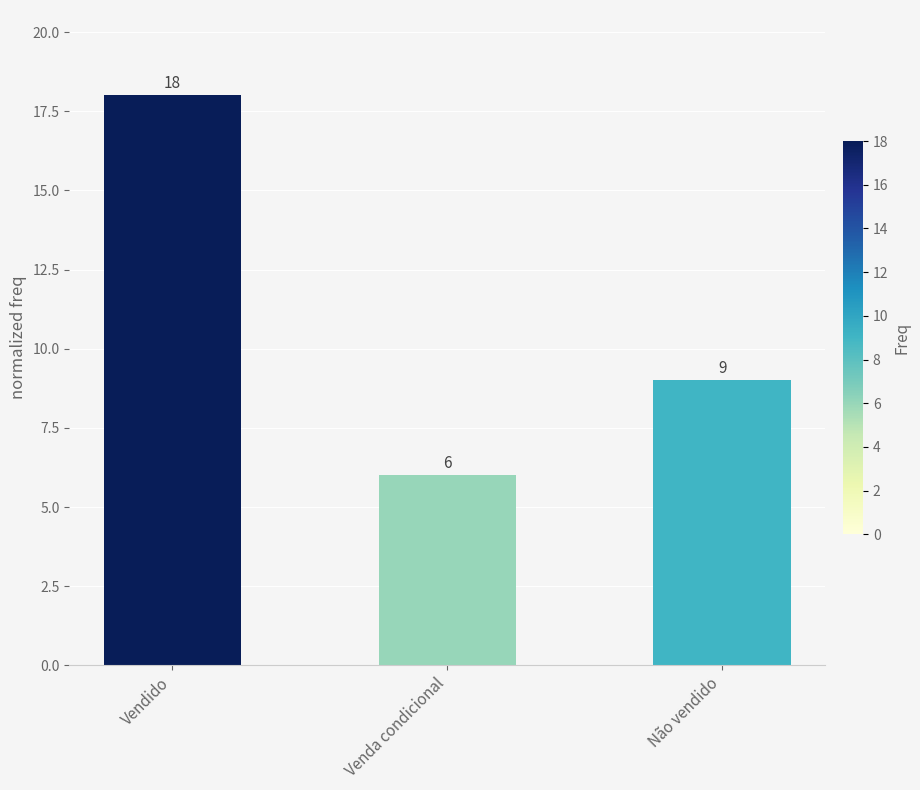

The value at Não vendido is 9. True or false?

True